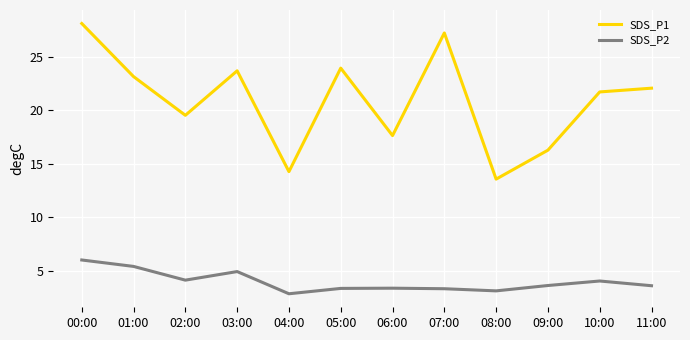

Rank the series by their average value, from lowest to highest.

SDS_P2, SDS_P1